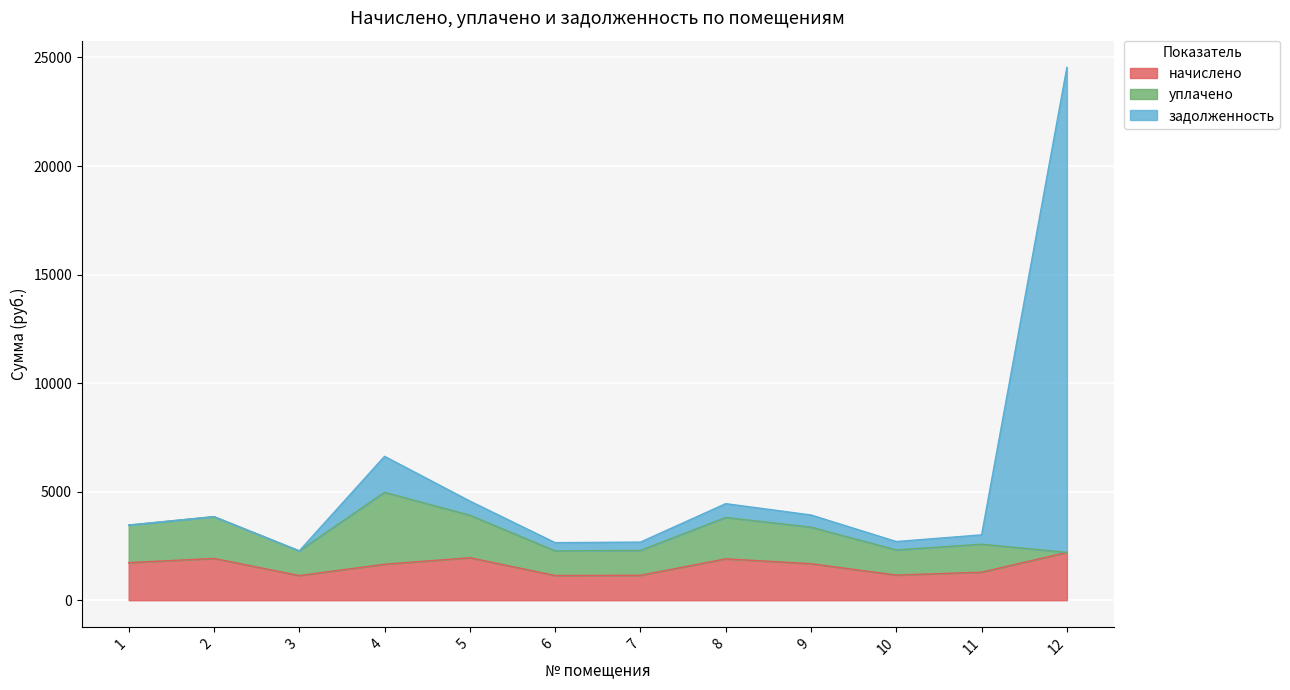

At which category is the sum across all series the highest?

12